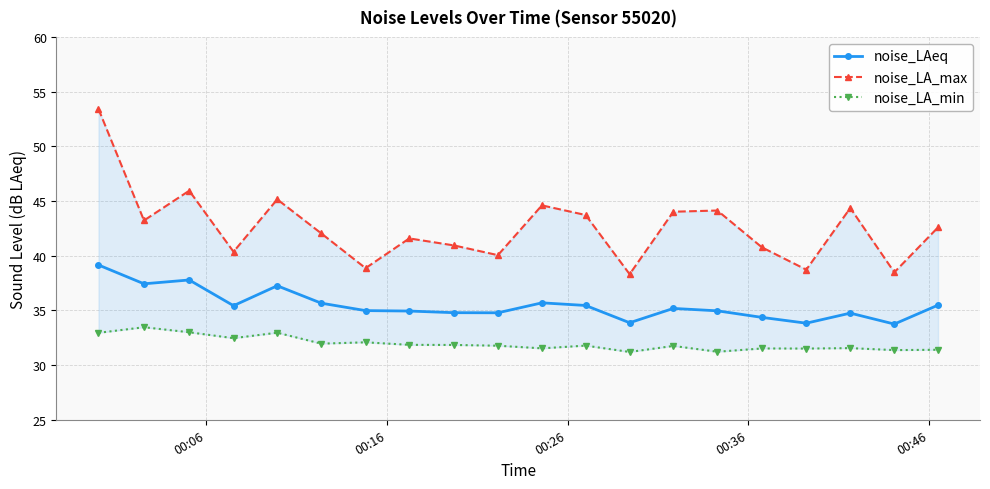

What is the minimum value for noise_LA_max?

38.3